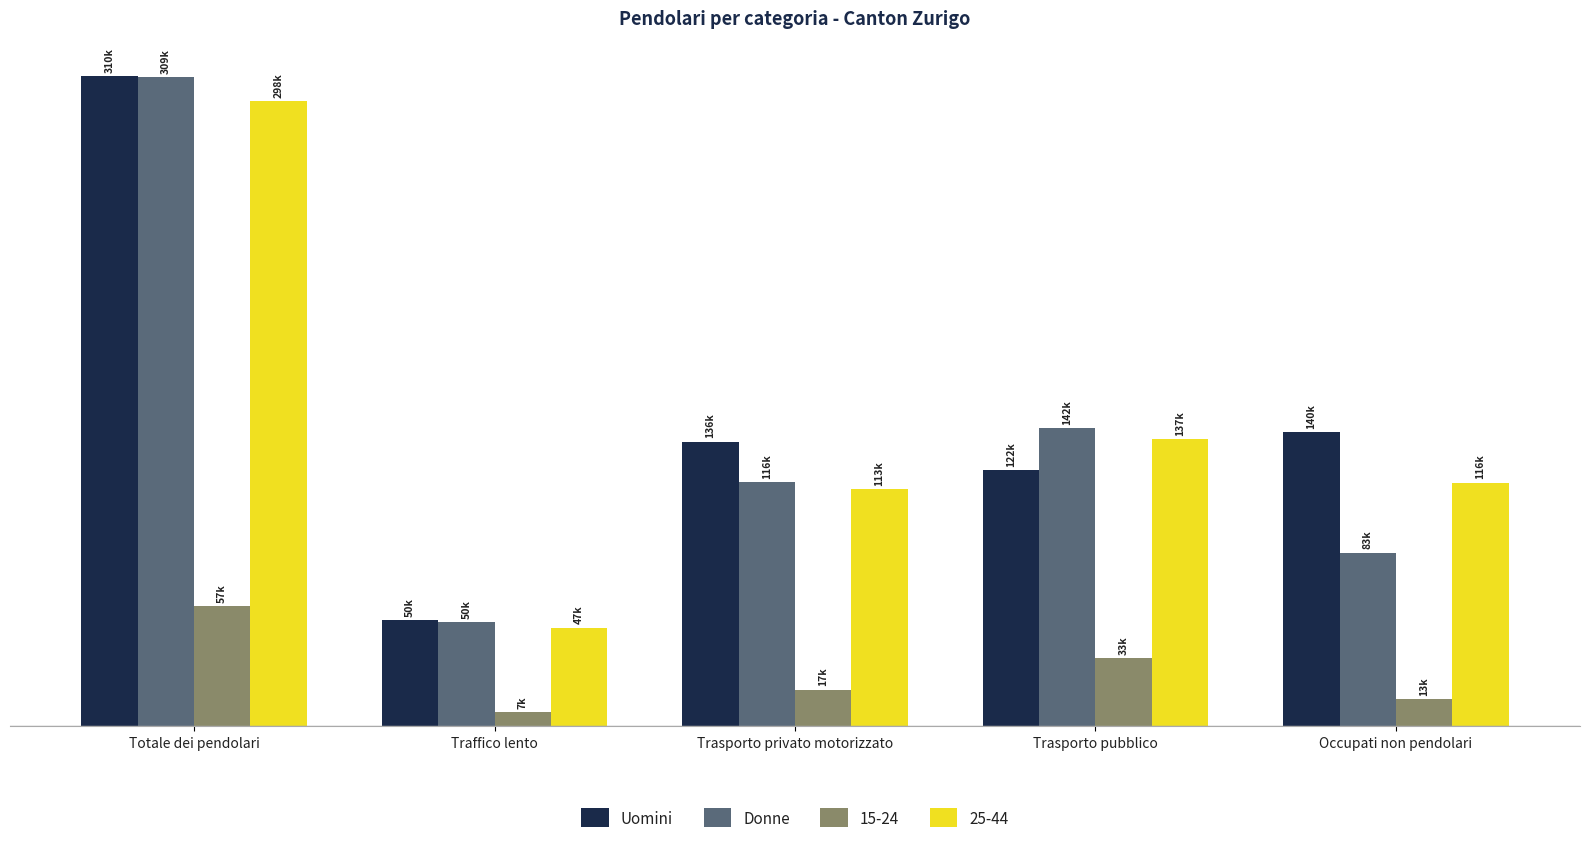

At which category is the sum across all series the highest?

Totale dei pendolari